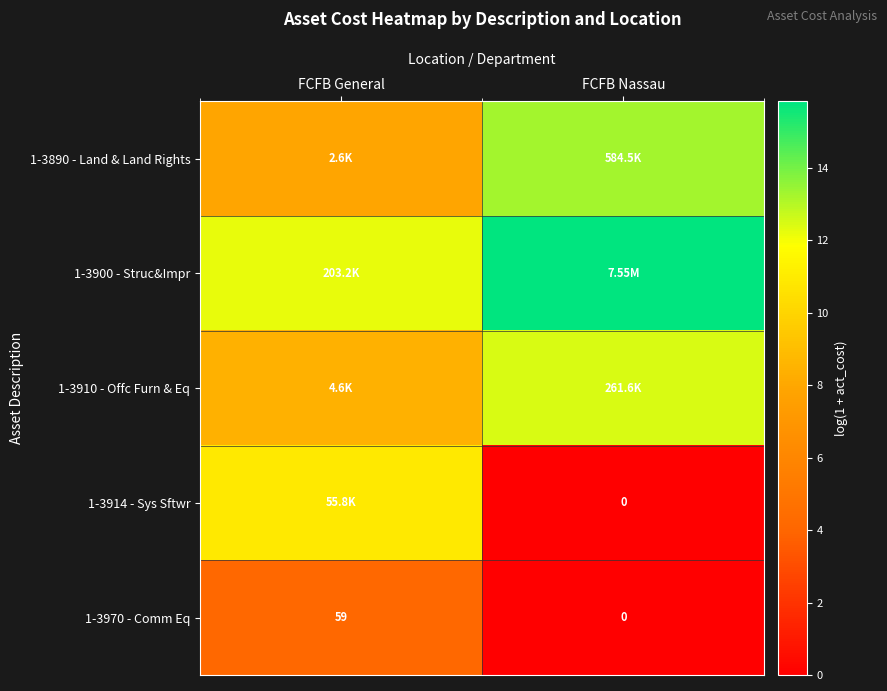

Is it true that 1-3890 - Land & Land Rights equals 13.3 at FCFB Nassau?

True